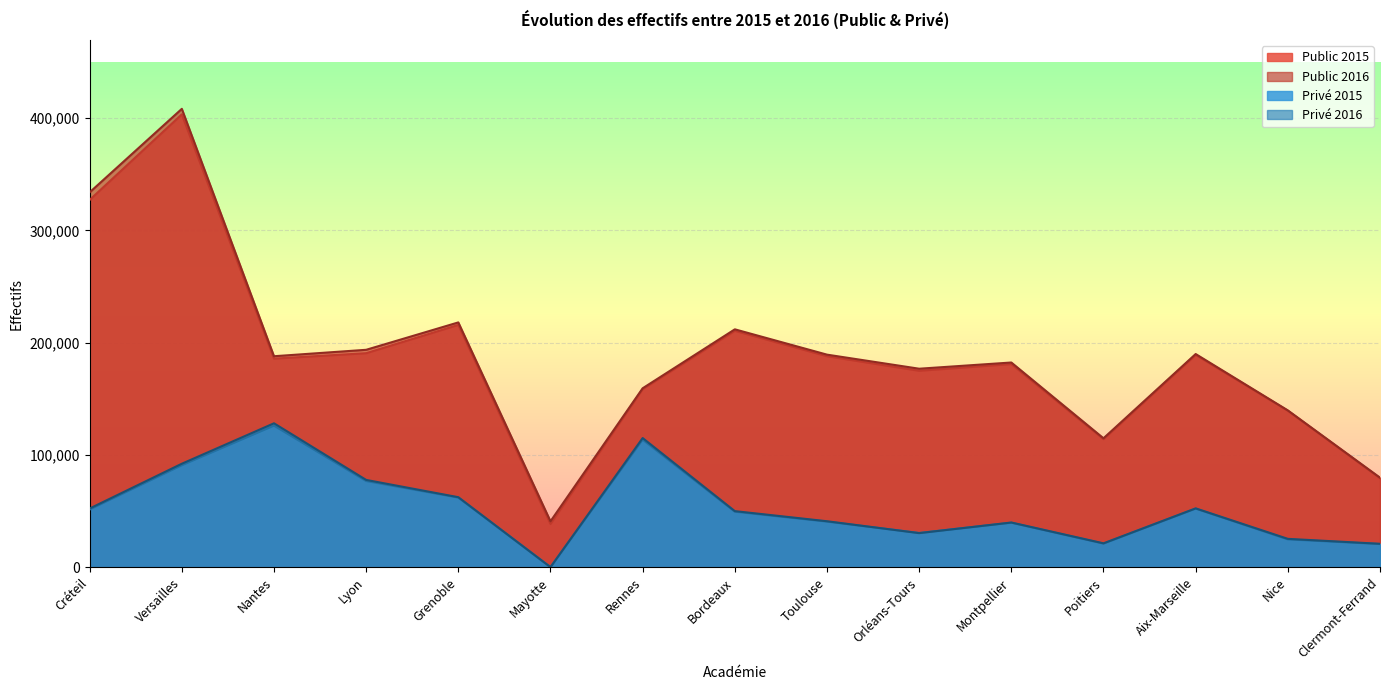

Where is Public 2015 nearest to the value 221020?

Grenoble